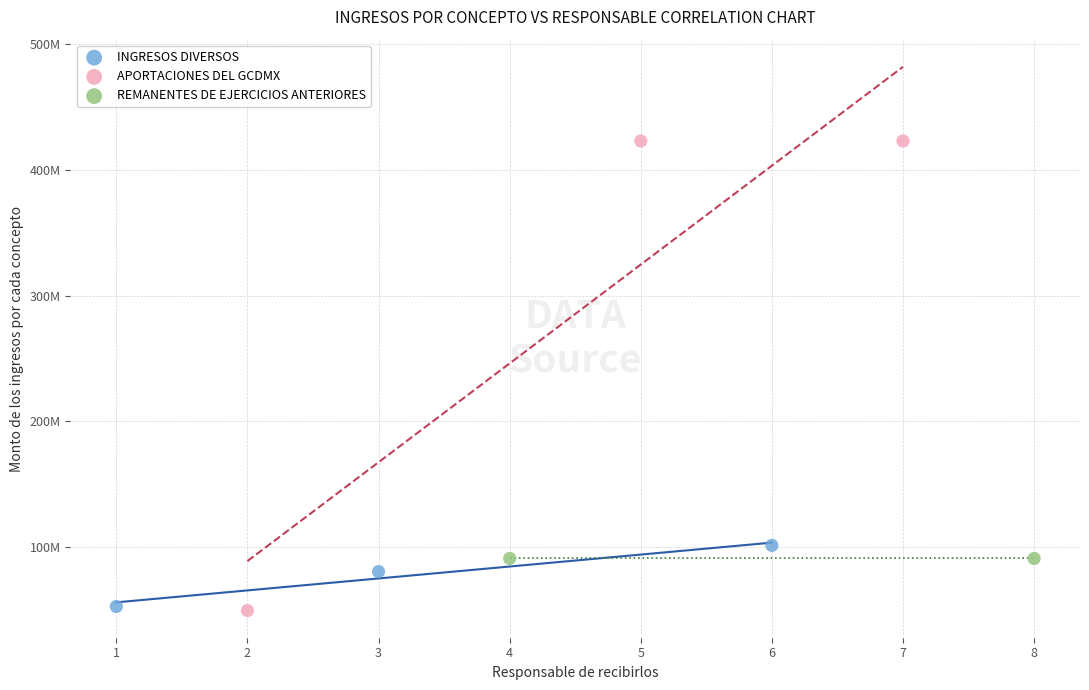

What are all the series names shown in the legend?

INGRESOS DIVERSOS, APORTACIONES DEL GCDMX, REMANENTES DE EJERCICIOS ANTERIORES